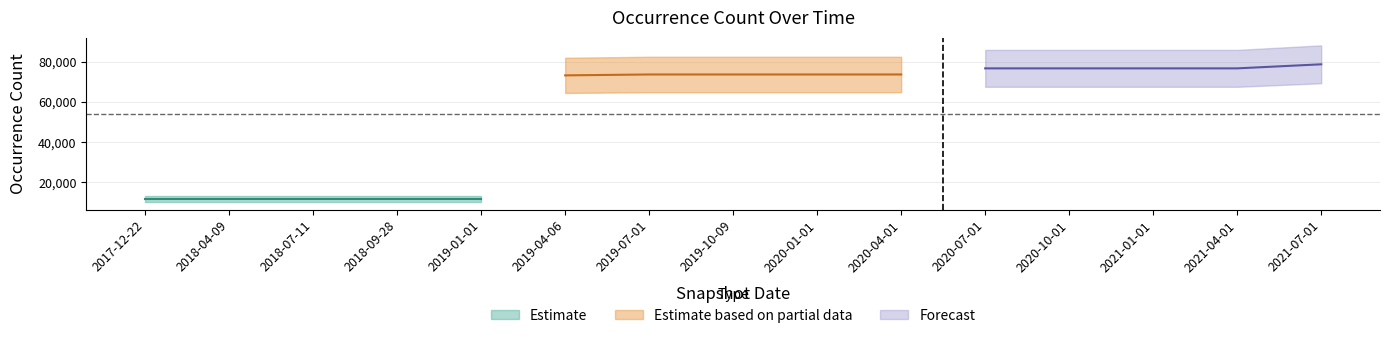

What is the value of the 14th point from the left?

76648